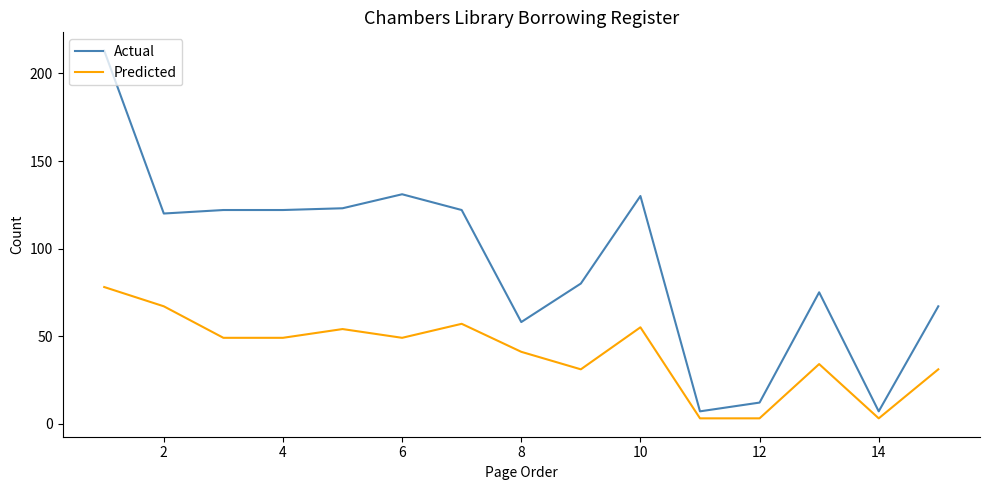

What is the maximum value shown in the chart?

213